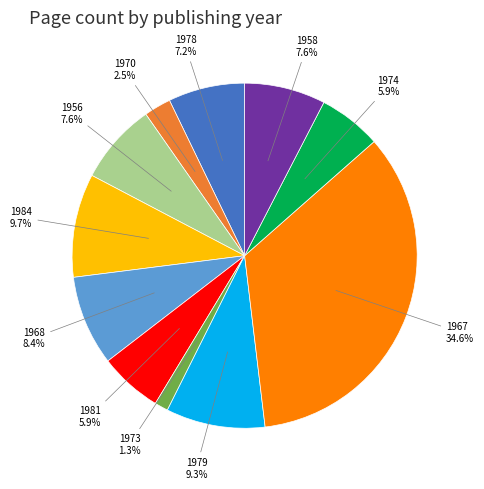

What is the smallest slice in the pie chart?

1973